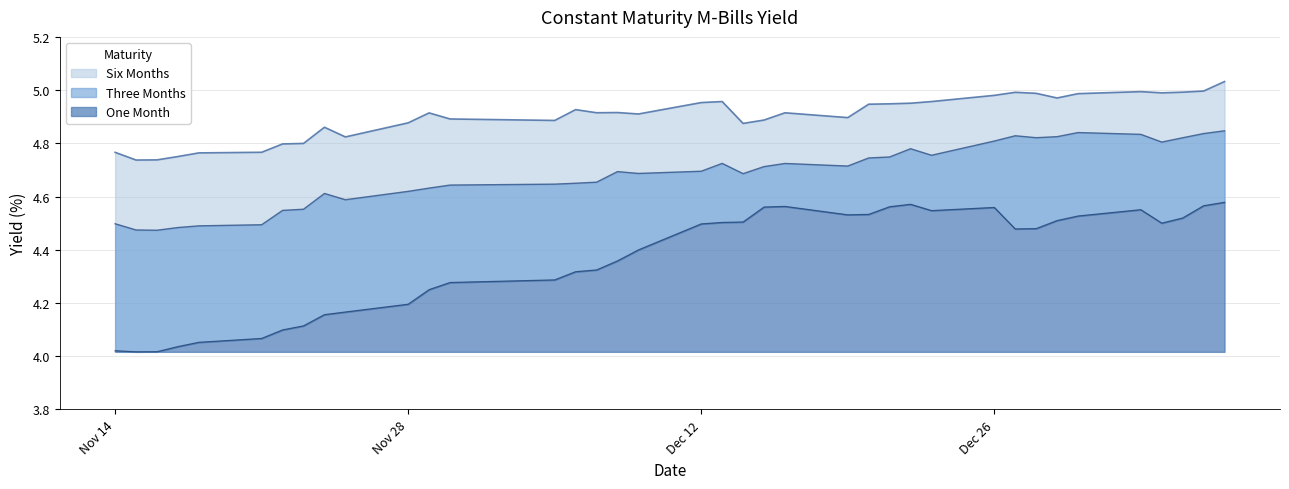

Rank the series by their average value, from lowest to highest.

One Month, Three Months, Six Months